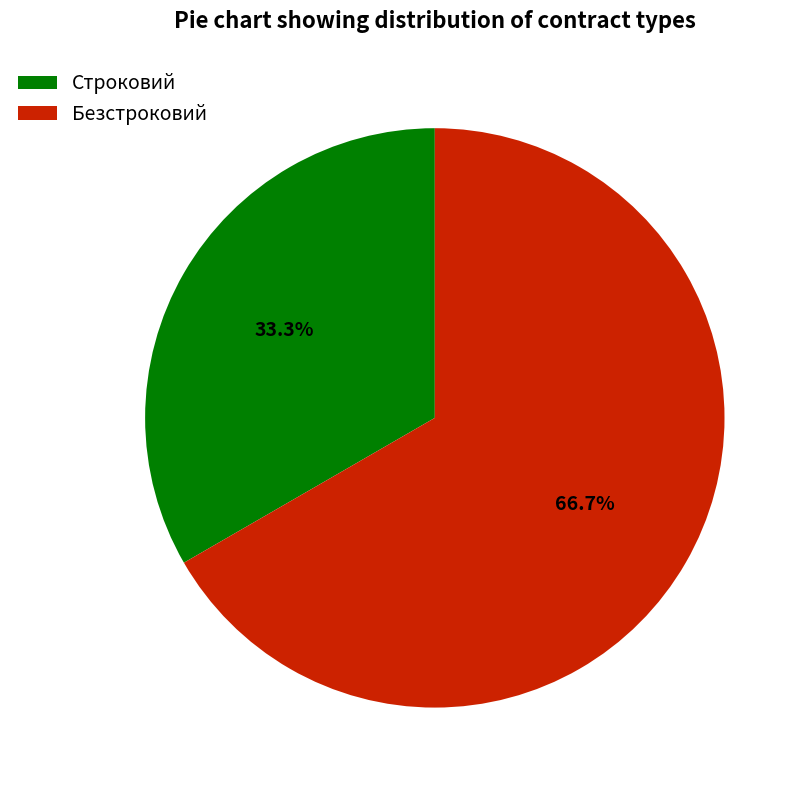

What is the ratio of the value at Безстроковий to the value at Строковий?

2.0